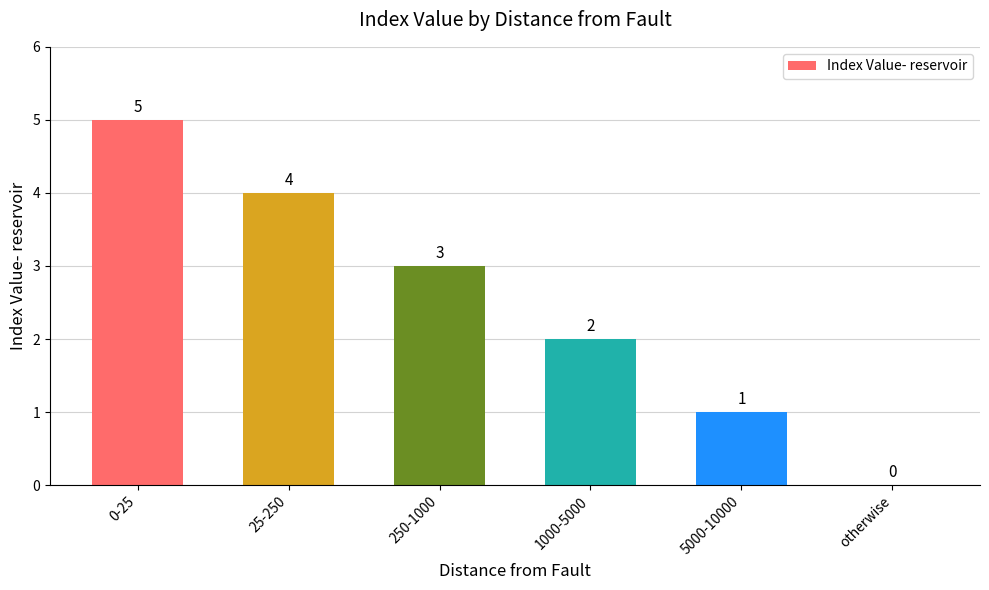

Is it true that the value at 250-1000 is 3?

True